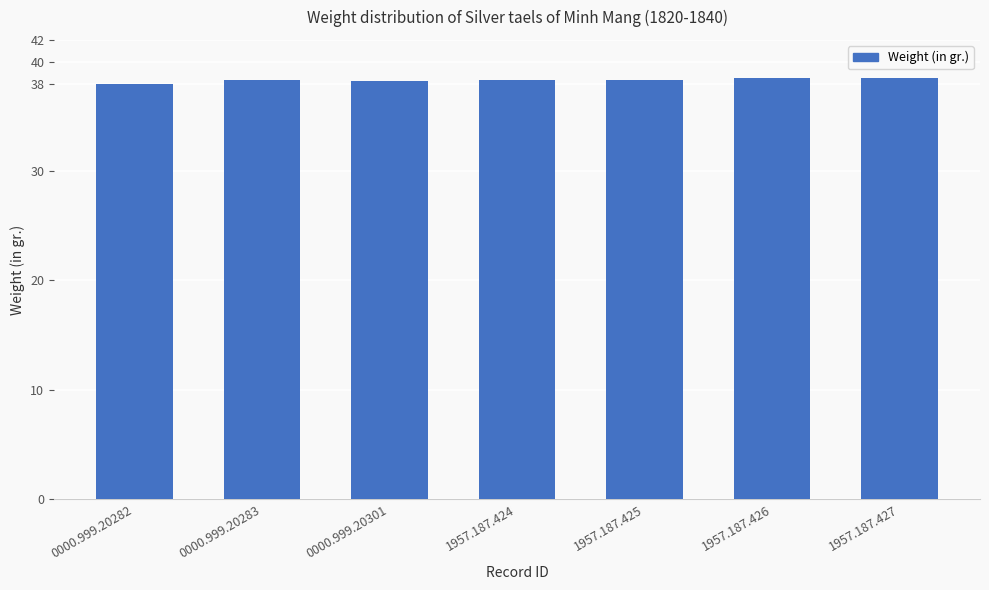

What is the maximum value shown in the chart?

38.5